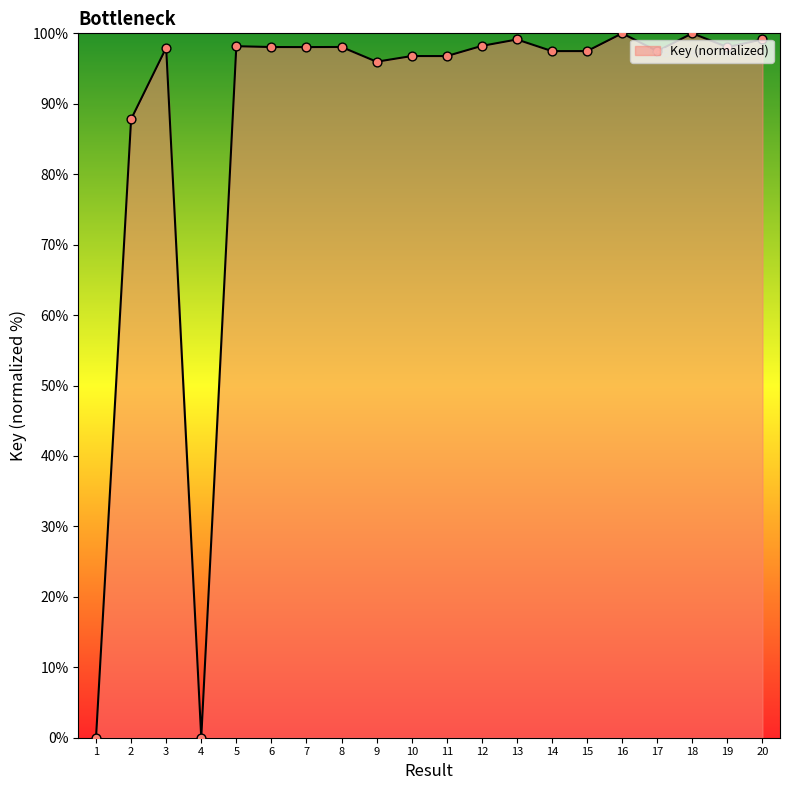

Which has a higher value, 11 or 19?

19